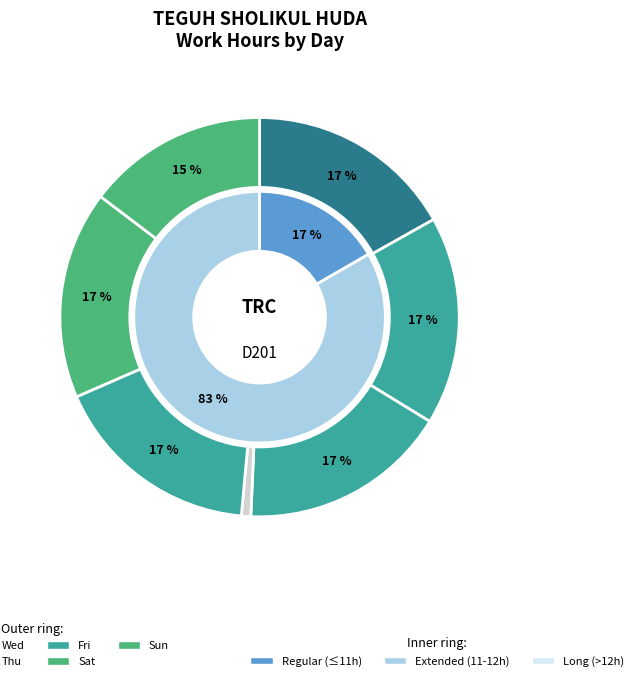

How many segments does this pie chart have?

7